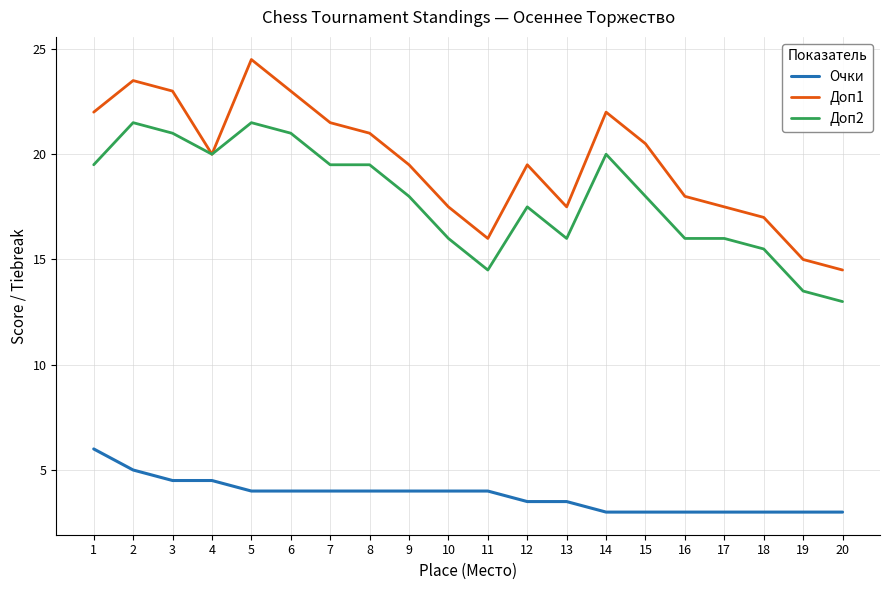

What is the highest value of the Доп1 series?

24.5